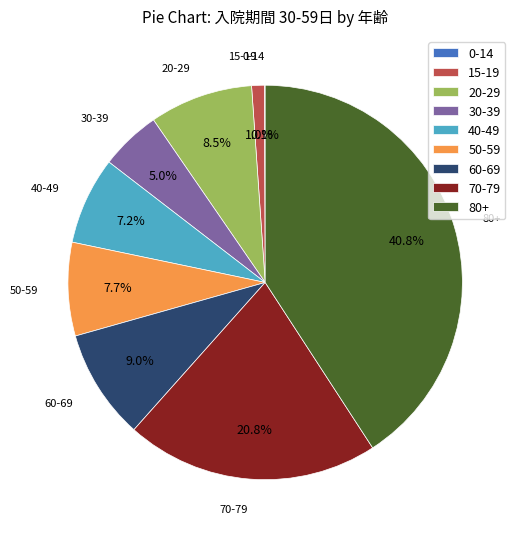

To the nearest percent, what is the average slice percentage?

11%